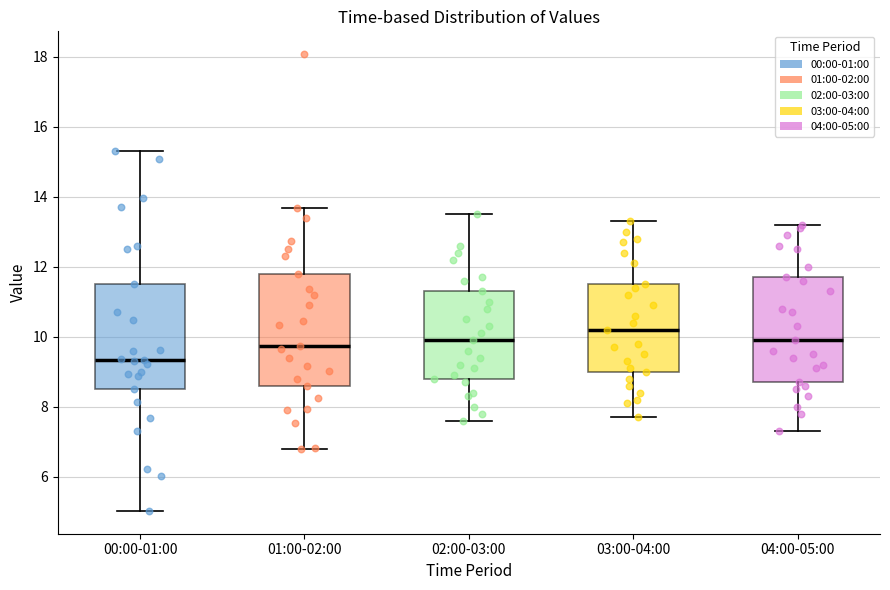

Reading left to right, transcribe this box plot: for each box, give where its median line is, the range the box spans, and where its two whiskers end, as read against the y-axis. The values are not printed on the chart, so give them approximately, as read against the axis.

00:00-01:00: median 9.4, box 8.6 to 11.6, whiskers 5.0 to 15.4
01:00-02:00: median 9.8, box 8.6 to 11.8, whiskers 6.8 to 13.6
02:00-03:00: median 10.0, box 8.8 to 11.4, whiskers 7.6 to 13.6
03:00-04:00: median 10.2, box 9.0 to 11.6, whiskers 7.8 to 13.4
04:00-05:00: median 10.0, box 8.8 to 11.8, whiskers 7.4 to 13.2